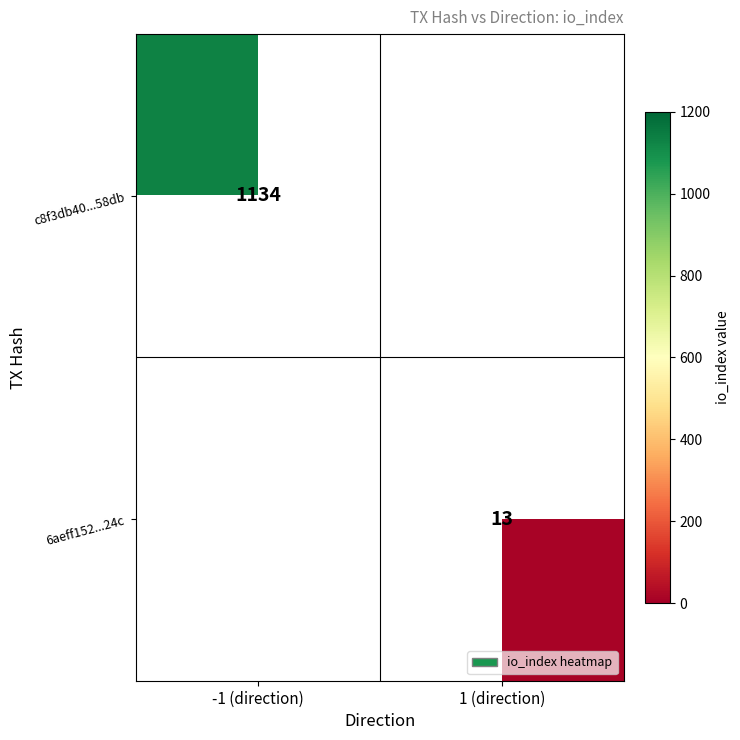

True or false: 6aeff152...24c has a value of 6 at 1 (direction).

False